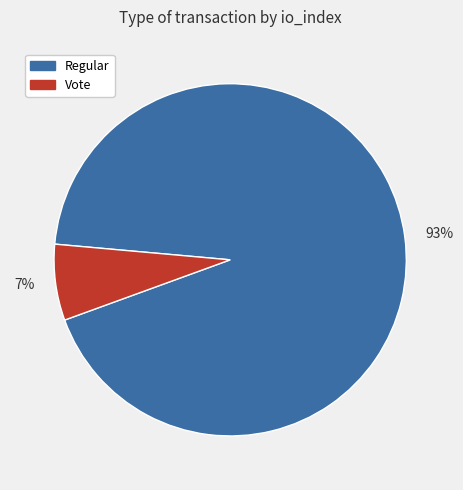

Which slice is the largest?

93%